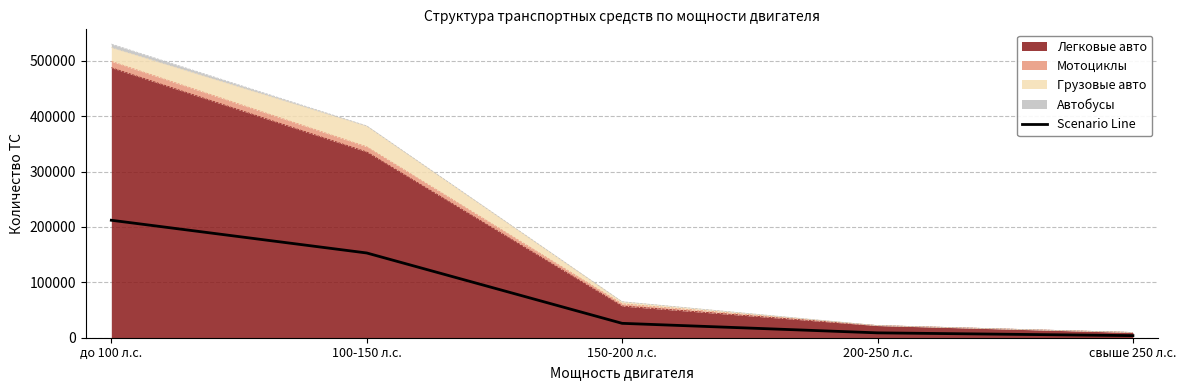

Which category has the highest value across all series?

до 100 л.с.